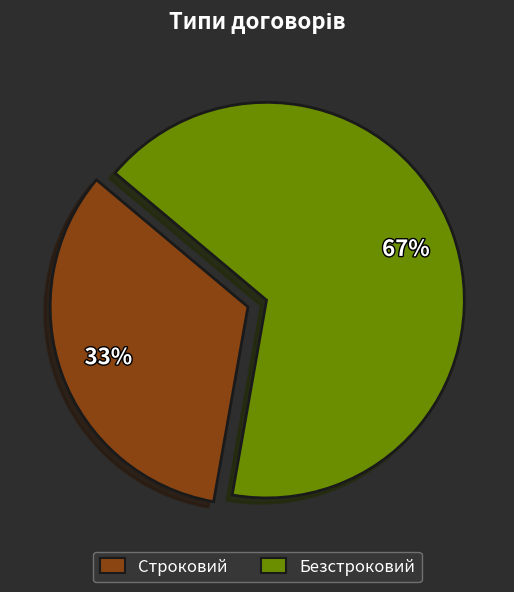

What is the smallest slice in the pie chart?

Строковий